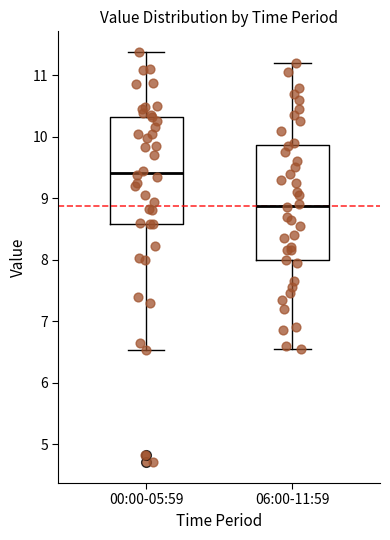

Reading left to right, transcribe this box plot: for each box, give where its median line is, the range the box spans, and where its two whiskers end, as read against the y-axis. The values are not printed on the chart, so give them approximately, as read against the axis.

00:00-05:59: median 9.4, box 8.6 to 10.3, whiskers 6.5 to 11.4
06:00-11:59: median 8.9, box 8.0 to 9.9, whiskers 6.6 to 11.2